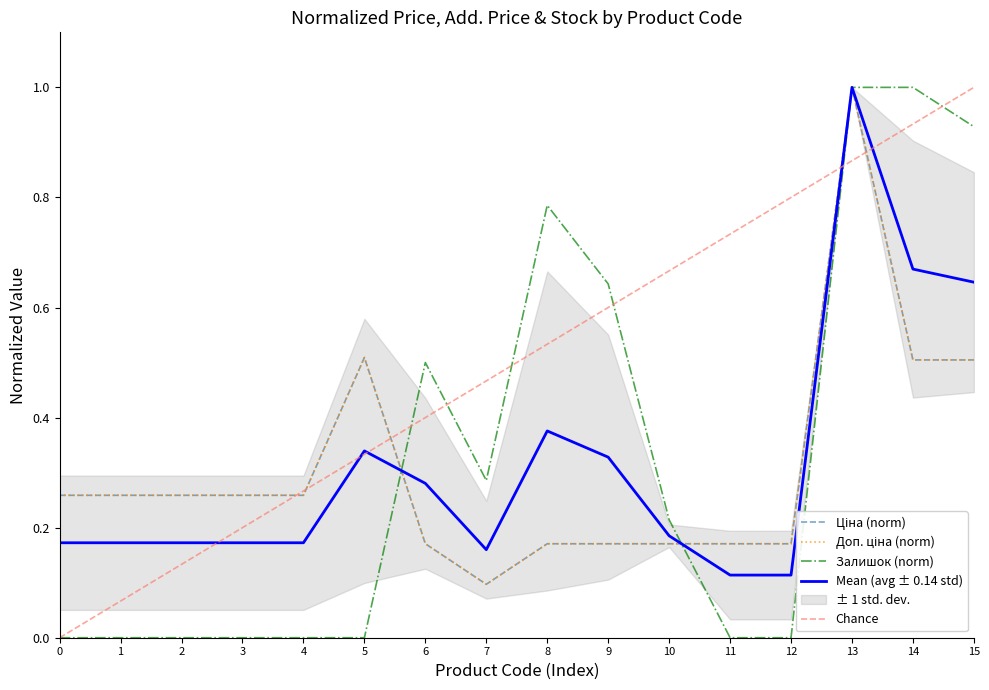

Is this an area chart (filled region under the line)?

No